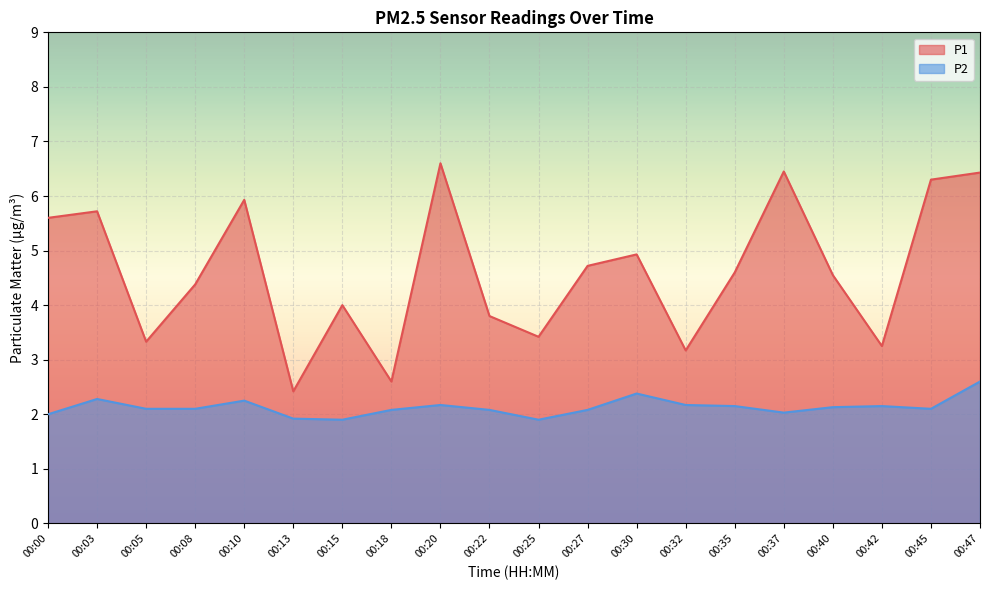

What is the spread (max minus min) of values at 00:20?

4.4